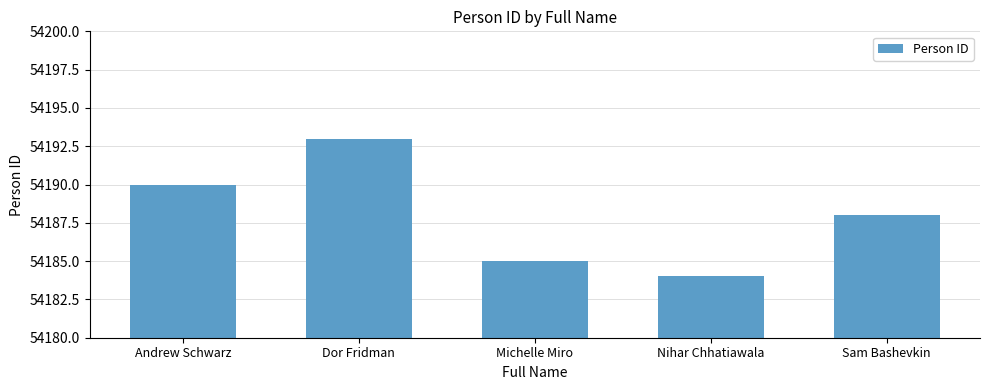

How many values are below 54188?

2